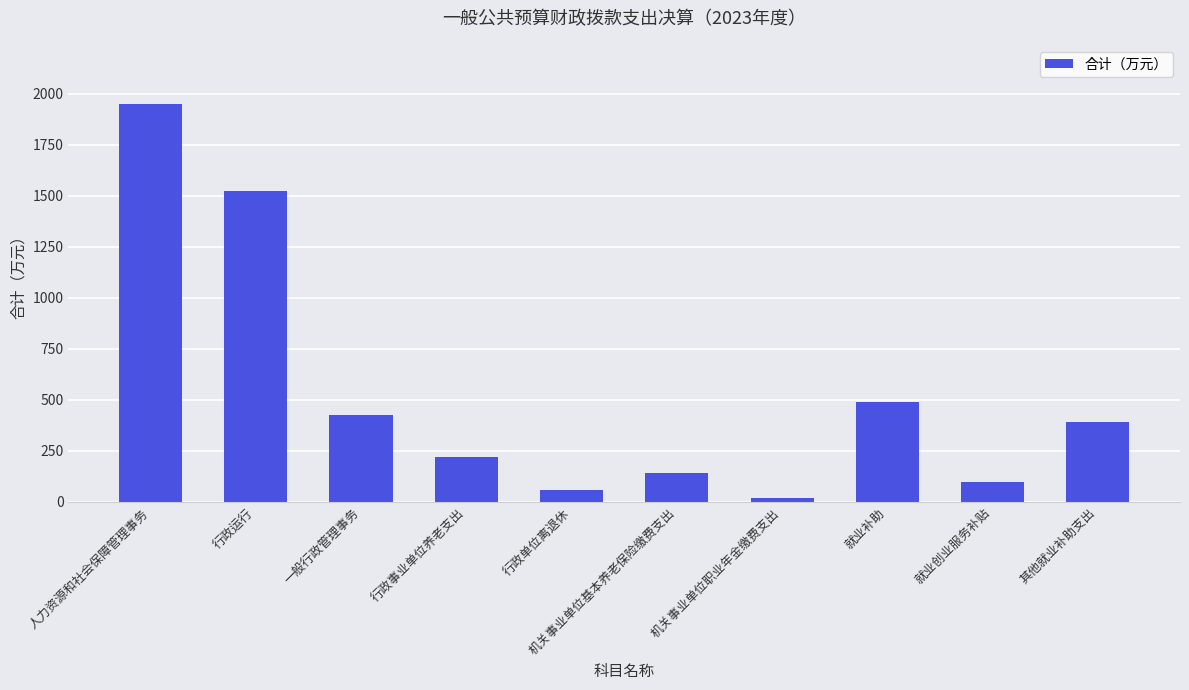

Where is the data nearest to the value 985?

就业补助